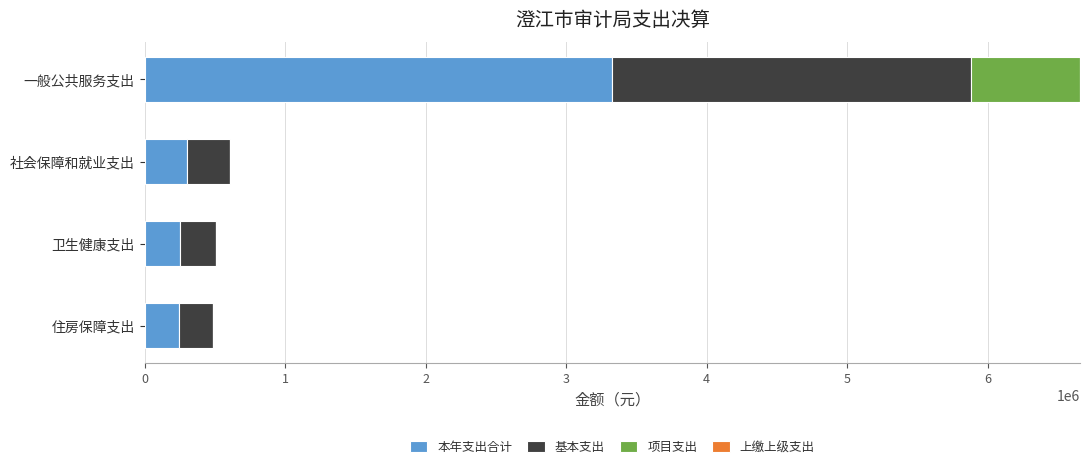

Read the 本年支出合计 value at 社会保障和就业支出.

303884.6